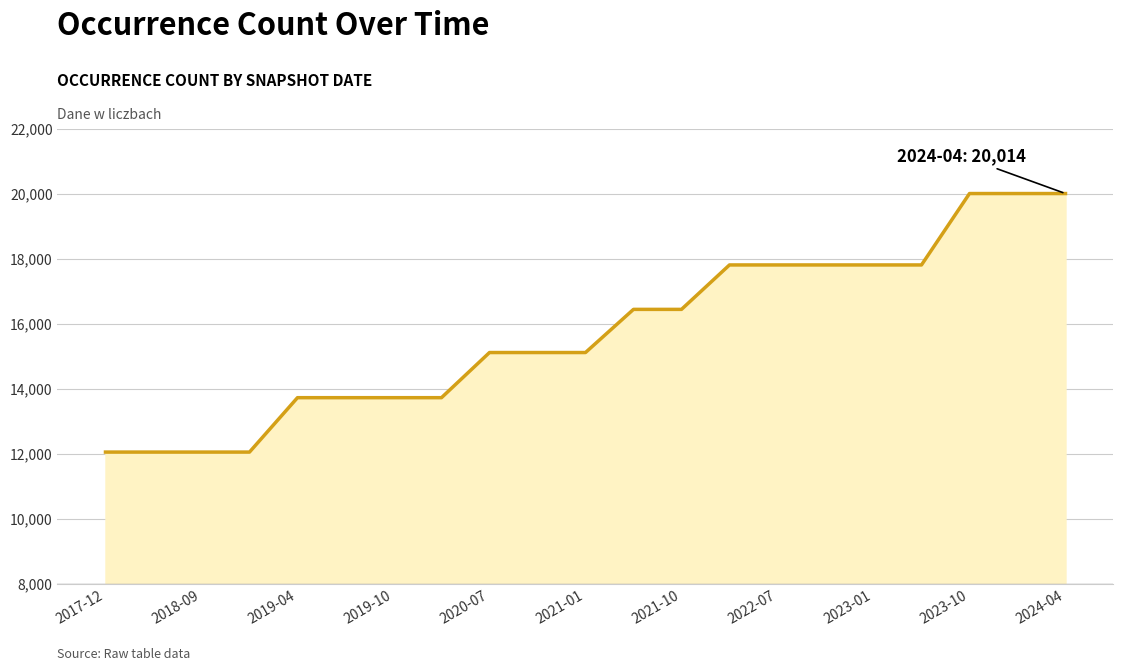

What is the greatest value displayed?

20014